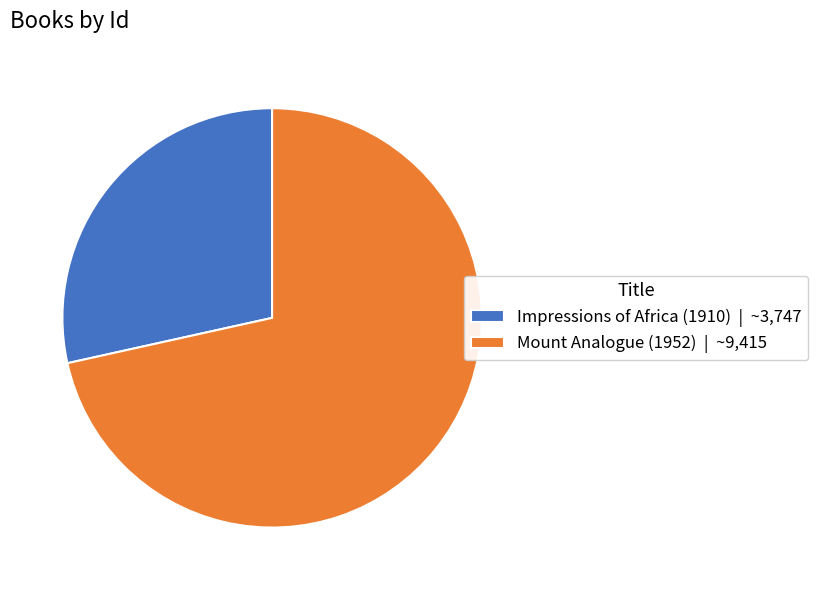

How many segments does this pie chart have?

2